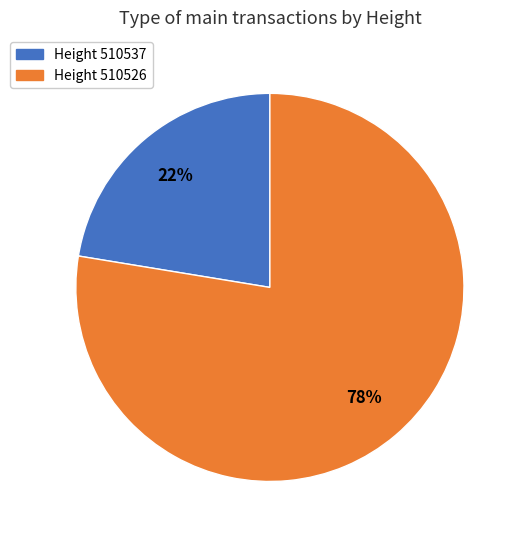

To the nearest percent, what is the average slice percentage?

50%